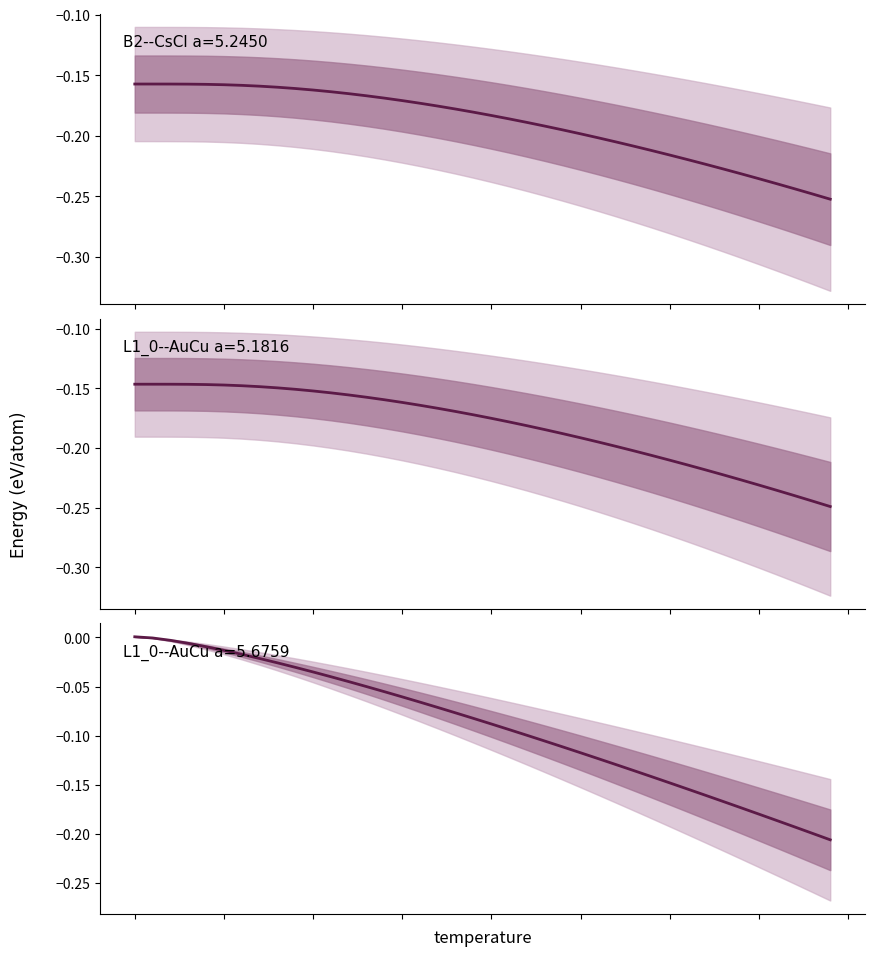

How many lines are shown in the chart?

3